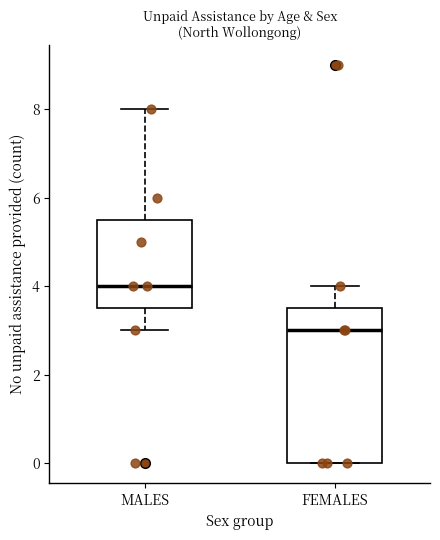

Reading left to right, transcribe this box plot: for each box, give where its median line is, the range the box spans, and where its two whiskers end, as read against the y-axis. The values are not printed on the chart, so give them approximately, as read against the axis.

MALES: median 4.0, box 3.6 to 5.6, whiskers 3.0 to 8.0
FEMALES: median 3.0, box 0.0 to 3.6, whiskers 0.0 to 4.0